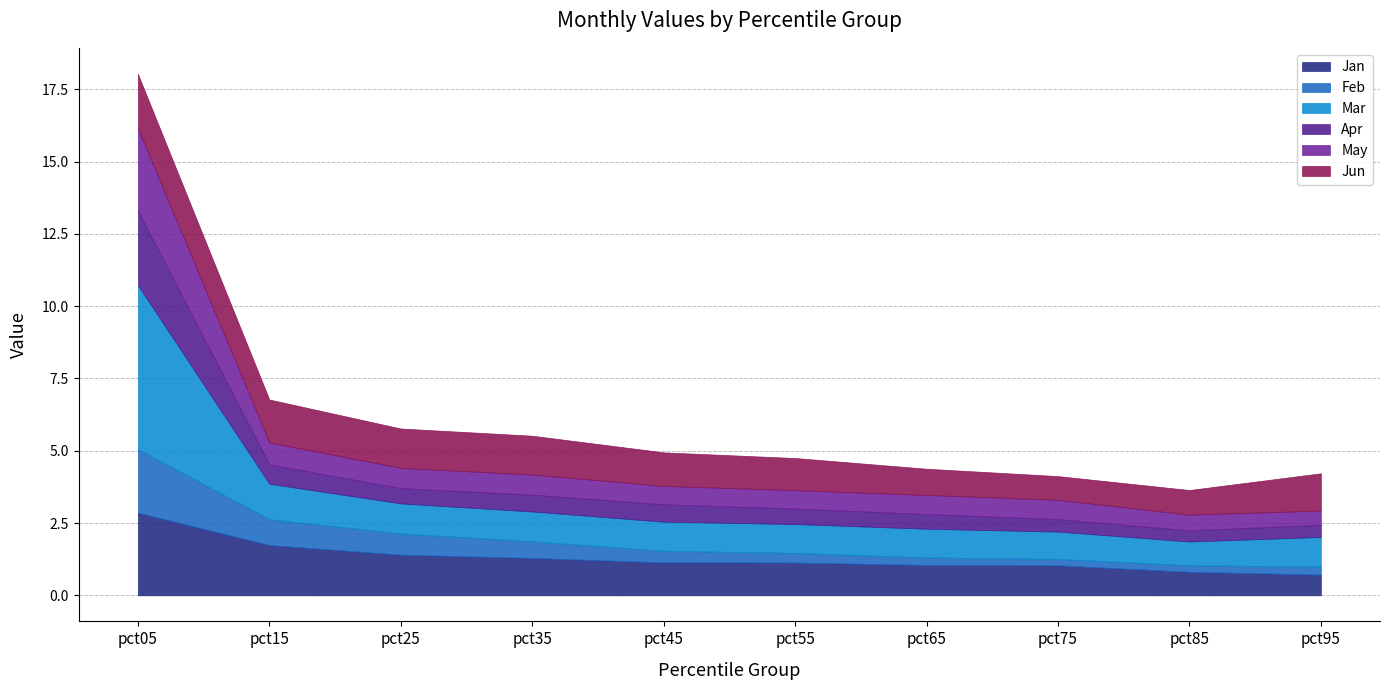

How many times do Jun and Jan cross each other?

3